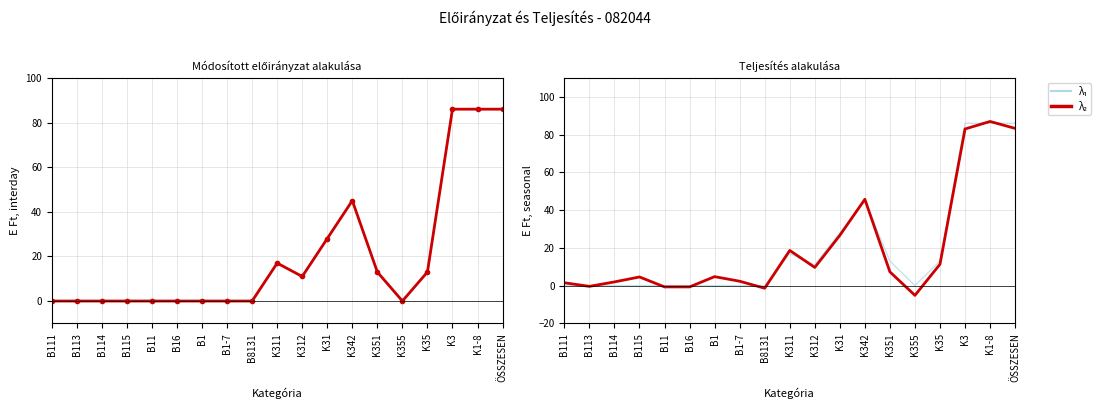

How many interior local valleys does the Teljesítés series have?

5